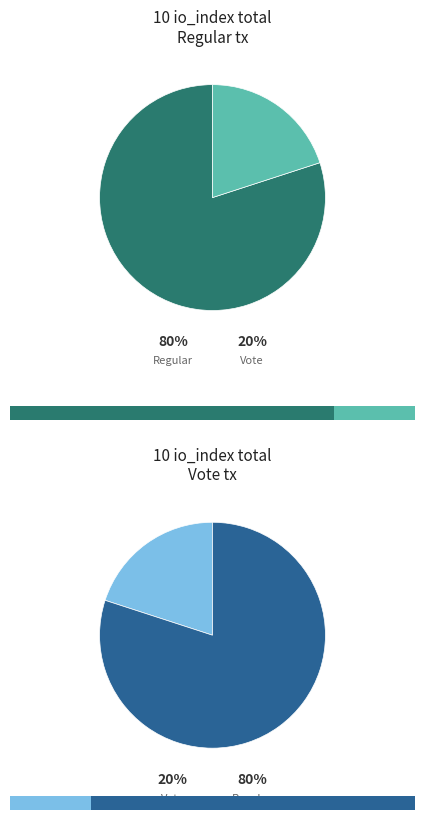

Rank the categories by value from lowest to highest.

Vote (io_index=2), Regular (io_index=8)